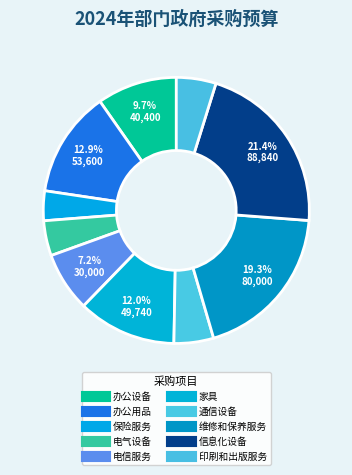

Is there a majority slice in this chart?

No